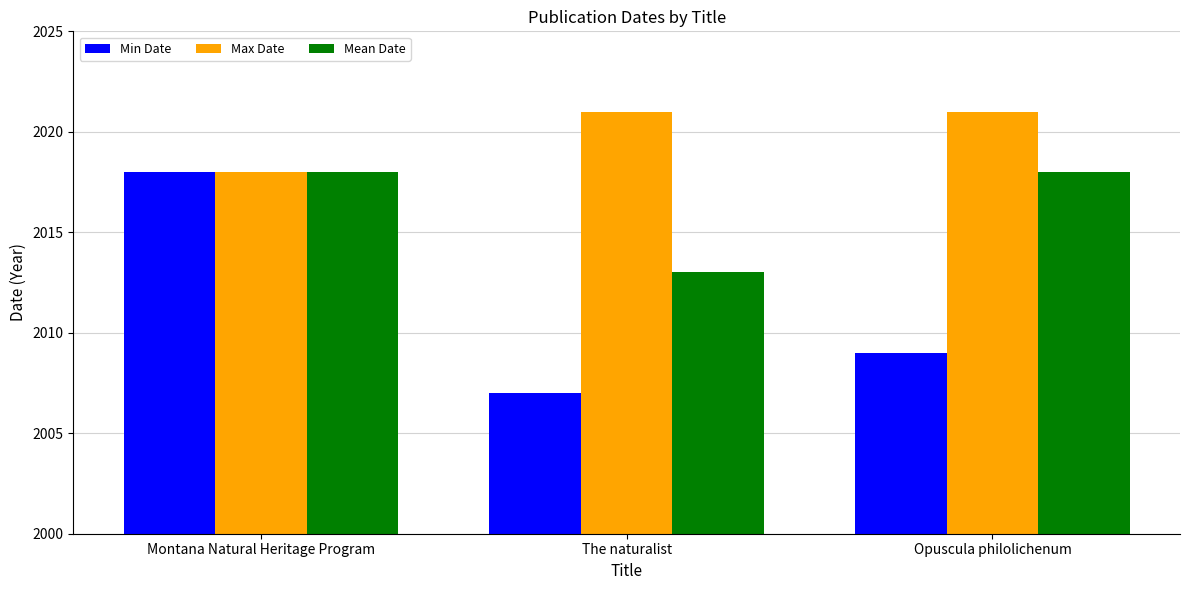

The Min Date series shows 610 at The naturalist. True or false?

False